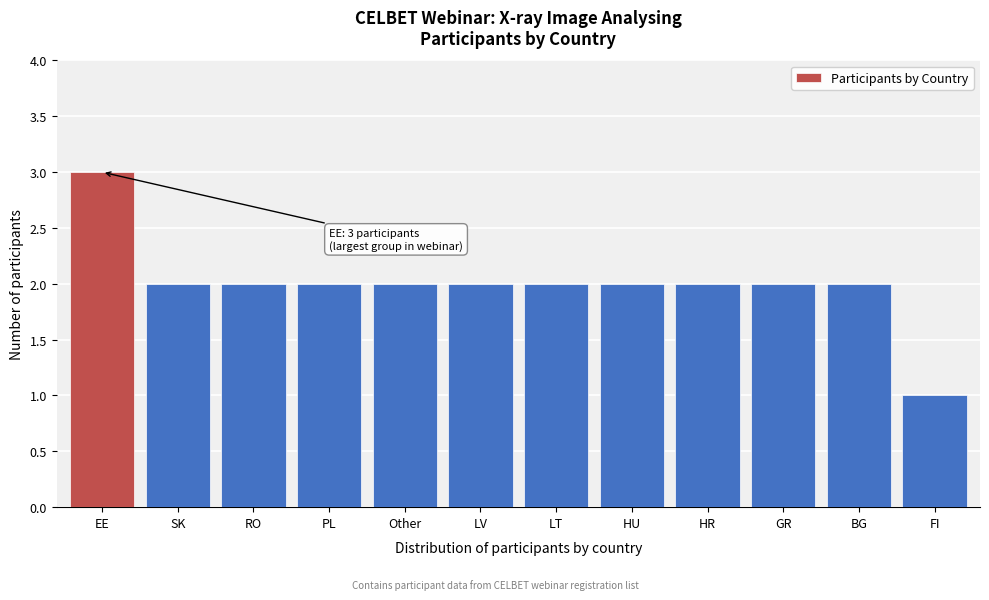

Reading right to left, extract all data points from this chart.

FI=1	BG=2	GR=2	HR=2	HU=2	LT=2	LV=2	Other=2	PL=2	RO=2	SK=2	EE=3